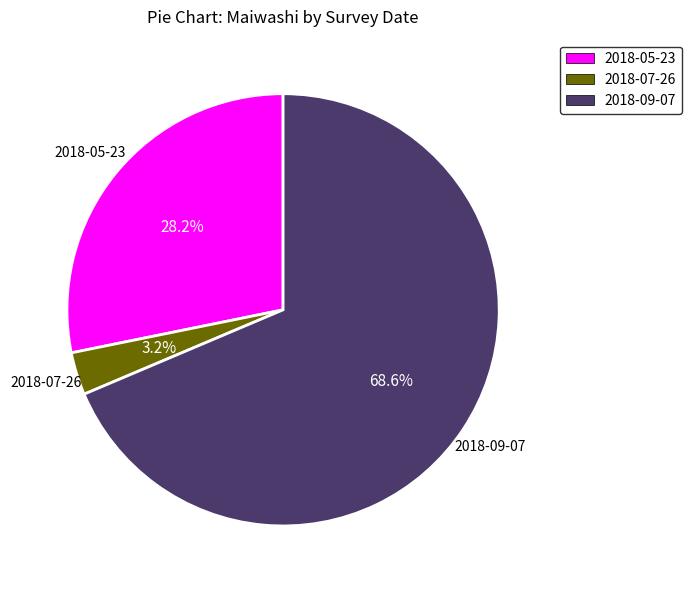

To the nearest percent, what is the combined percentage of 2018-05-23 and 2018-07-26?

31%